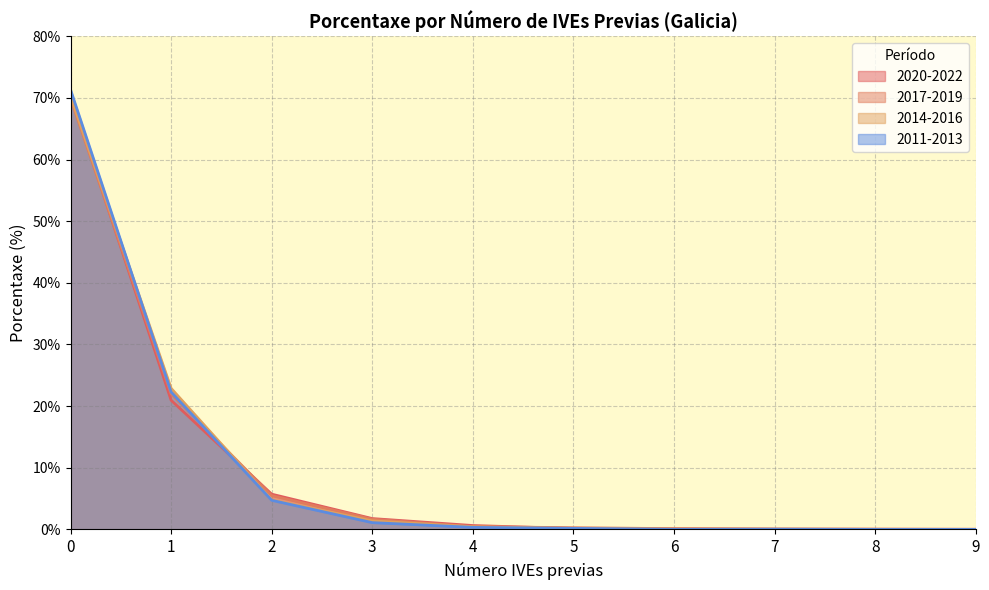

What is the value of the 2014-2016 point at the 3rd from the left?

4.8